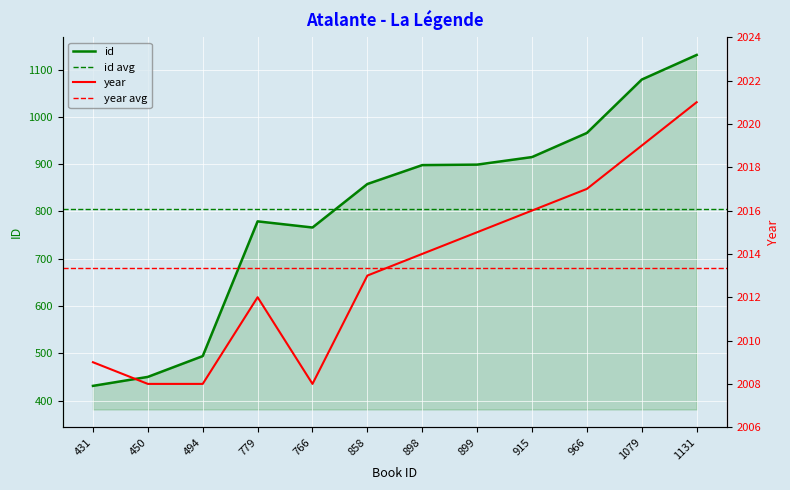

What is the label of the 2nd point from the left?

450